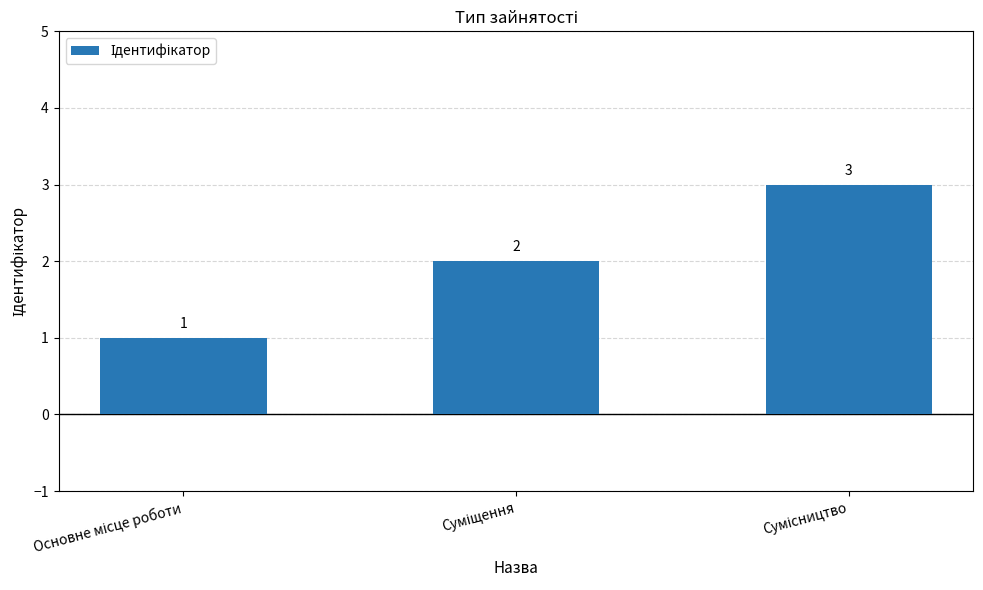

What is the minimum value shown in the chart?

1